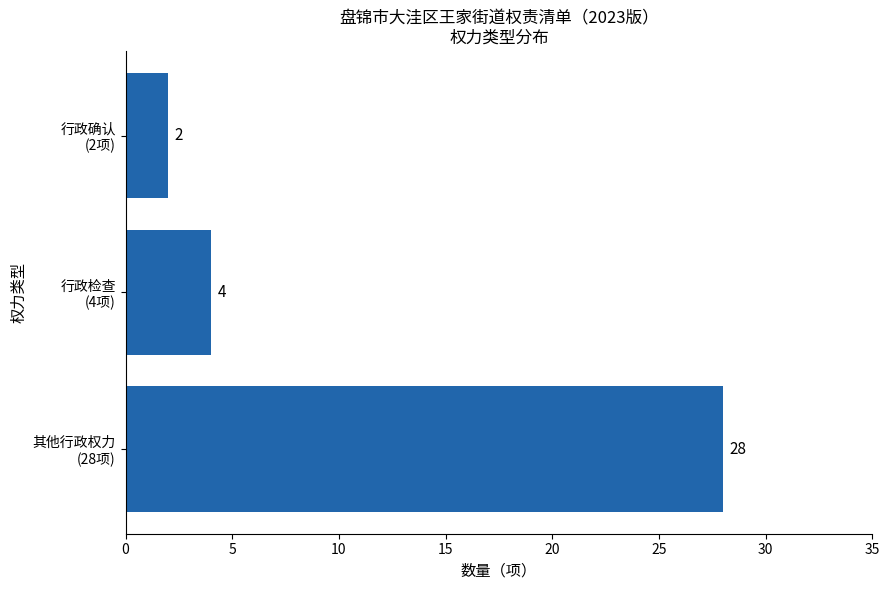

What is the sum of all values?

34